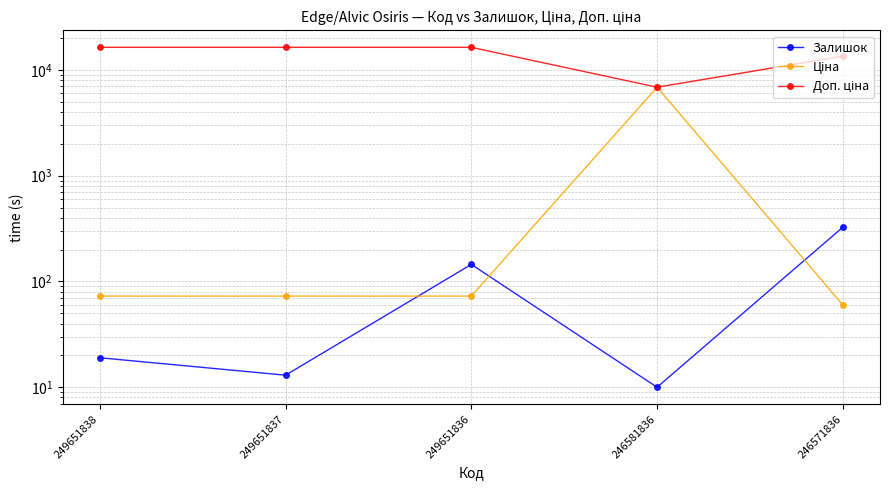

Reading left to right, what are all the values shown in this chart?

Залишок: 249651838=19.0	249651837=13.0	249651836=145.0	246581836=10.0	246571836=326.0
Ціна: 249651838=72.7	249651837=72.7	249651836=72.7	246581836=6869.4	246571836=60.0
Доп. ціна: 249651838=16366.5	249651837=16366.5	249651836=16366.5	246581836=6869.4	246571836=13493.2